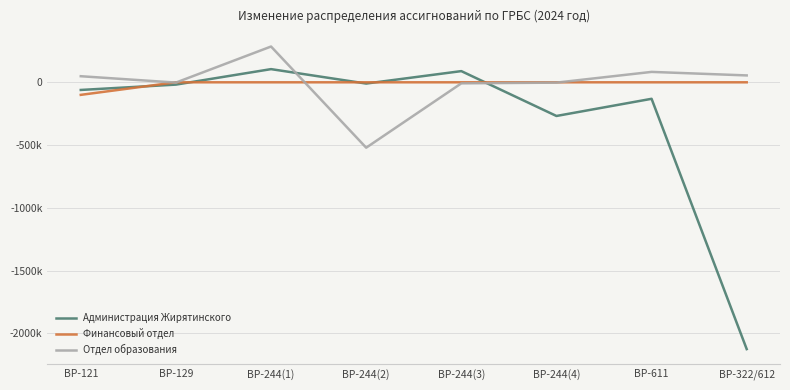

What is the difference between the maximum and minimum values in the Финансовый отдел series?

100000.0